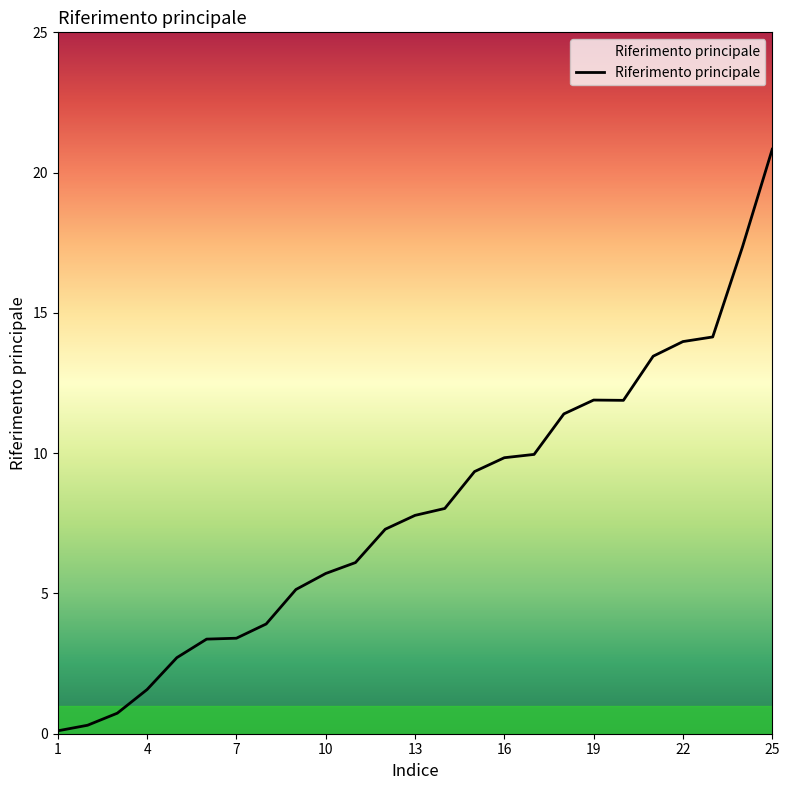

True or false: the data has more than 0 interior local peaks.

True